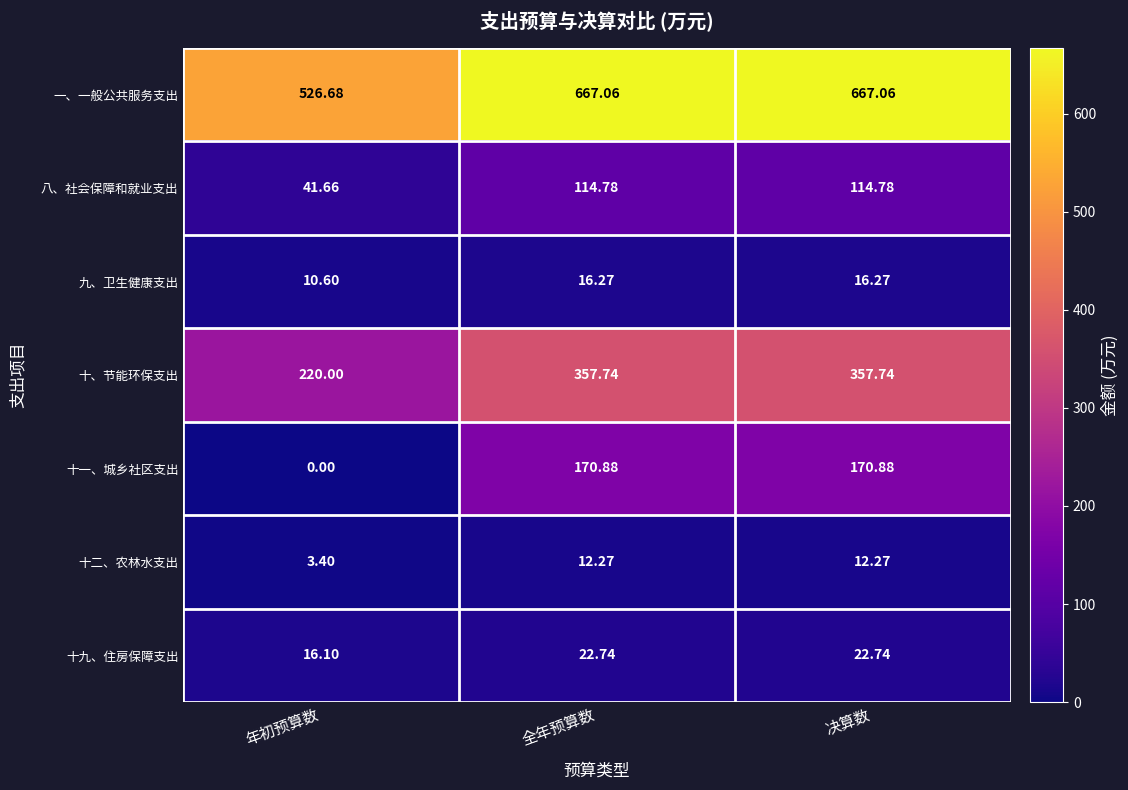

Is the value of 九、卫生健康支出 at 年初预算数 greater than the value of 十九、住房保障支出 at 决算数?

No